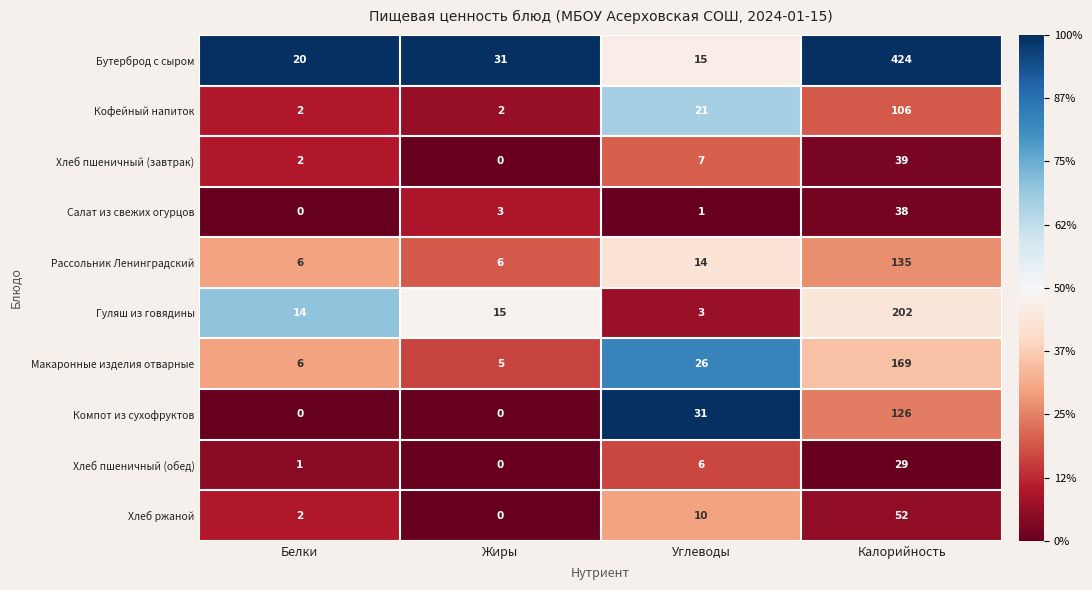

At which label is Бутерброд с сыром closest to 219?

Жиры